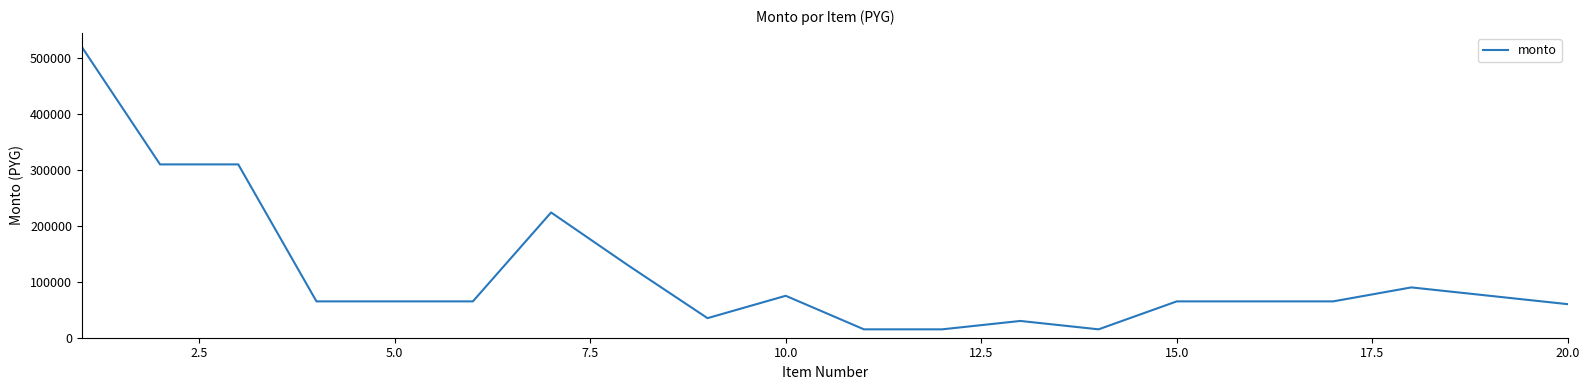

What is the sum of all values?

2292000